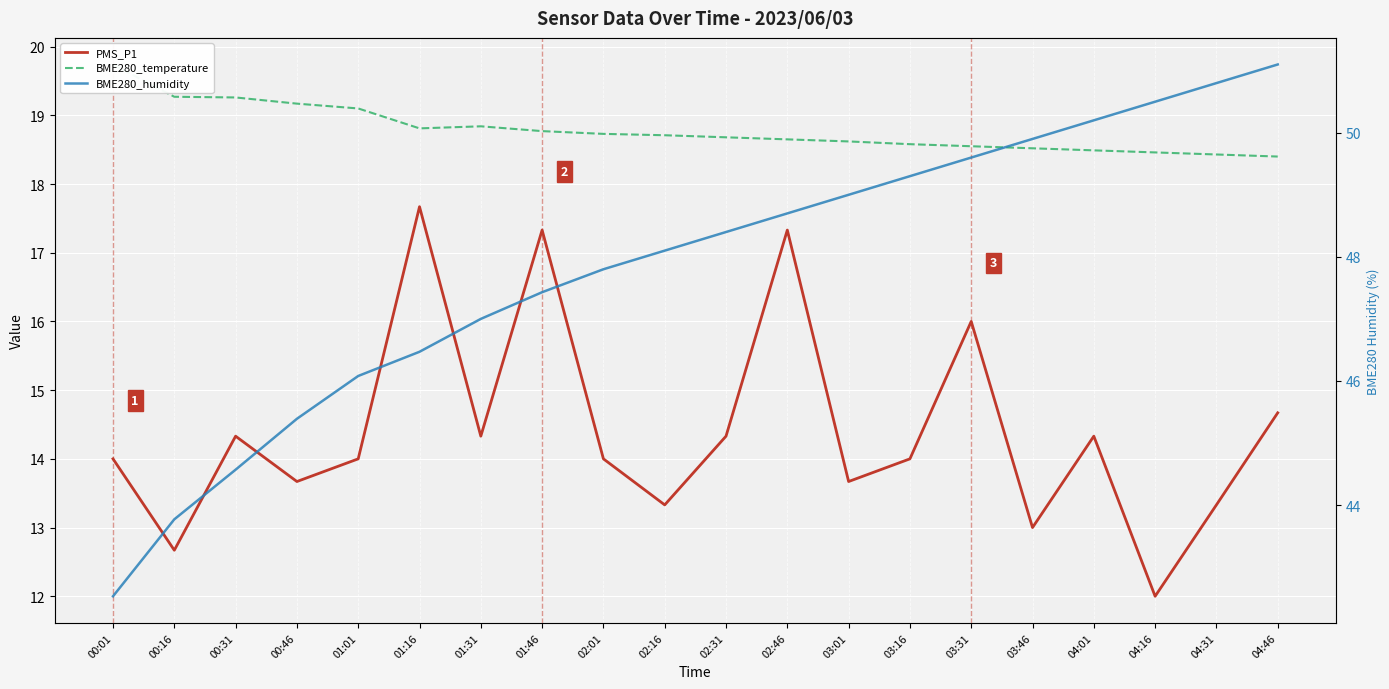

What is the sum of all BME280_temperature values?

375.8